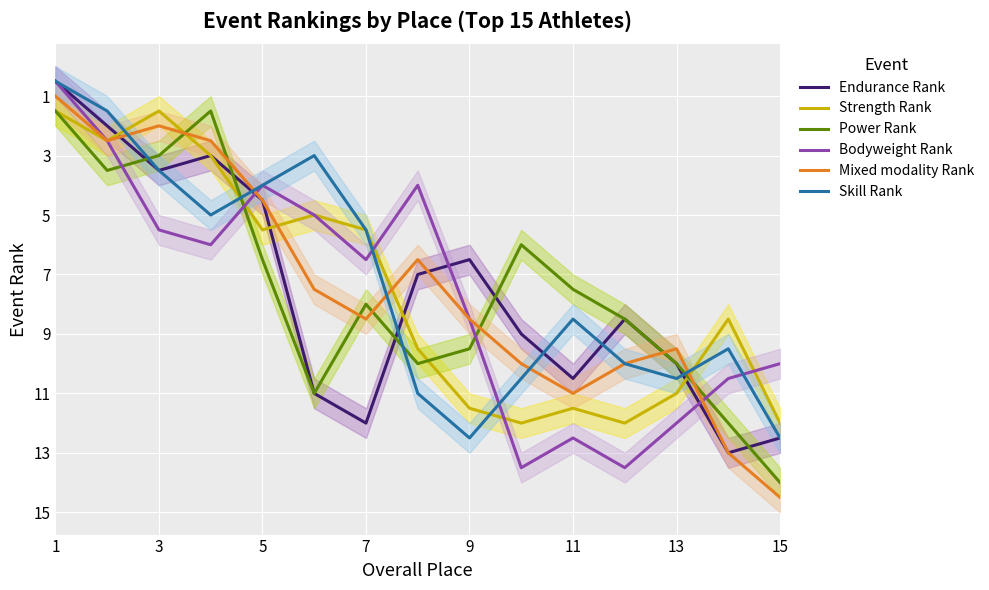

Which series ends up on top after the final intersection of Strength Rank and Skill Rank?

Skill Rank